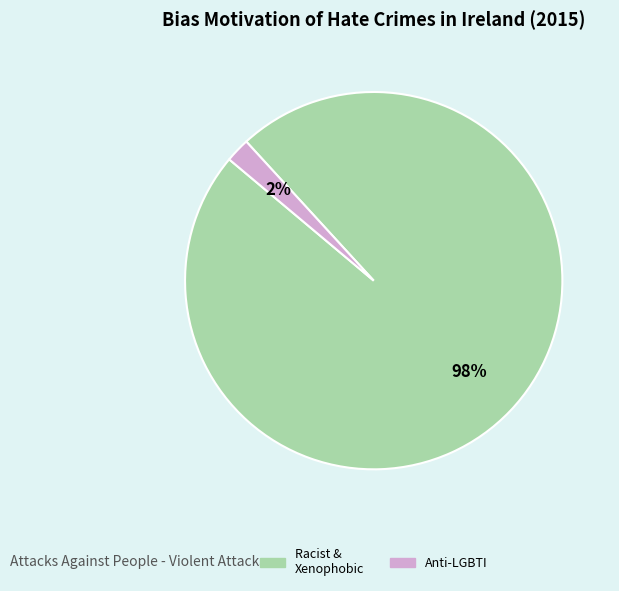

Which category has the smallest portion of the pie?

Anti-LGBTI